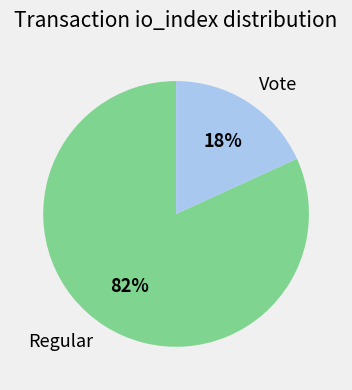

Which slice is the largest?

Regular